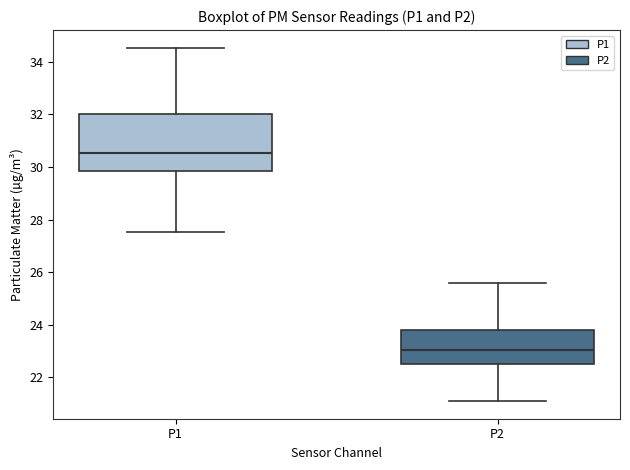

Reading left to right, transcribe this box plot: for each box, give where its median line is, the range the box spans, and where its two whiskers end, as read against the y-axis. The values are not printed on the chart, so give them approximately, as read against the axis.

P1: median 30.6, box 29.8 to 32.0, whiskers 27.6 to 34.6
P2: median 23.0, box 22.6 to 23.8, whiskers 21.2 to 25.6